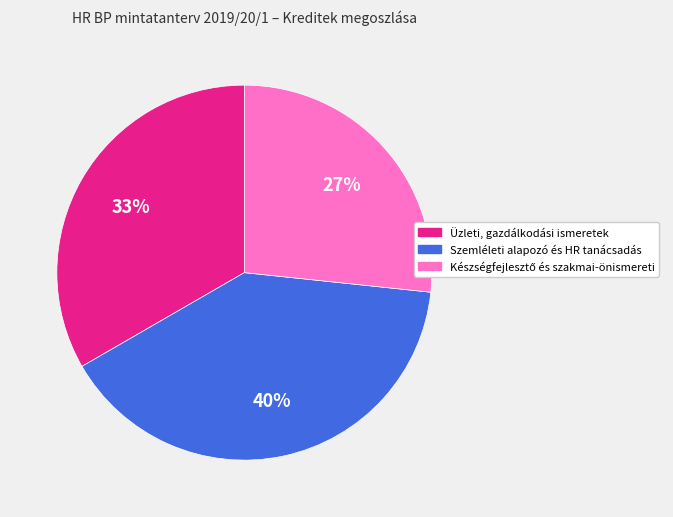

Approximately how many times larger is the value at Szemléleti alapozó és HR tanácsadás compared to Üzleti, gazdálkodási ismeretek?

1.2